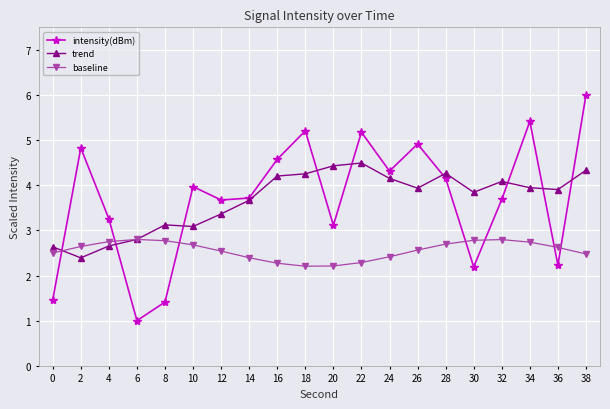

The value of intensity(dBm) at 28 is 4.2. True or false?

True